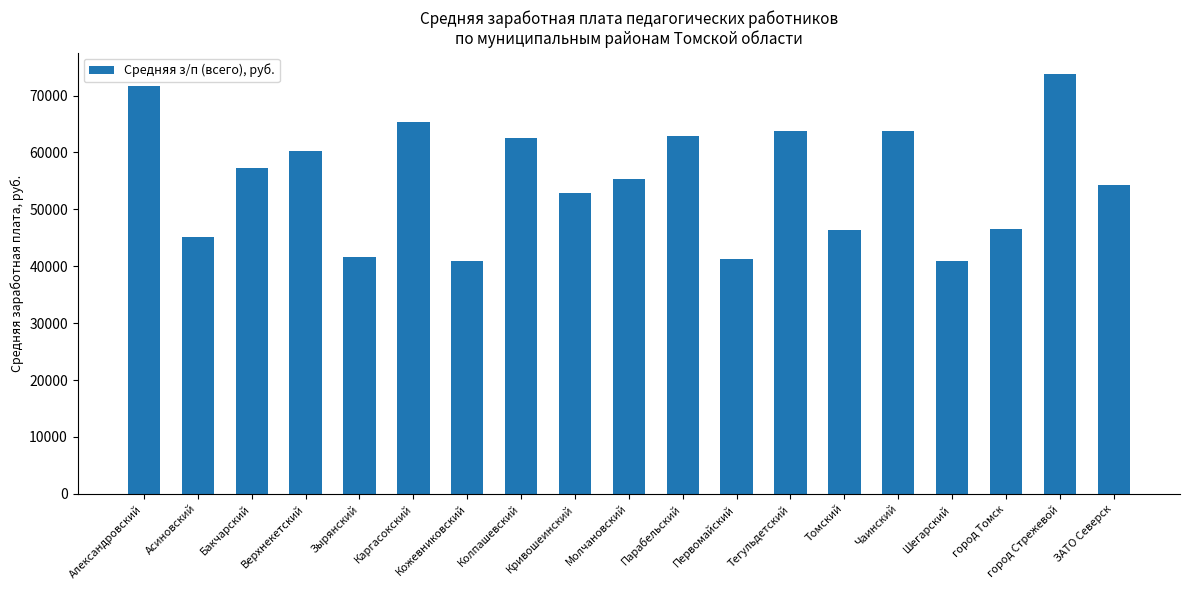

What position from the left is Кривошеинский?

9